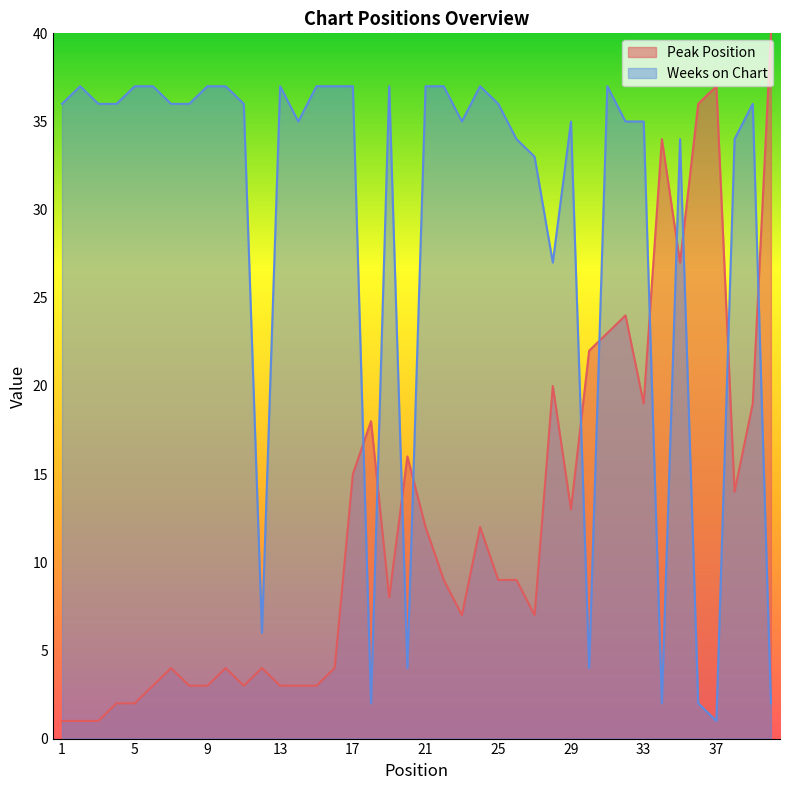

Which category has the highest value in the Peak Position series?

40